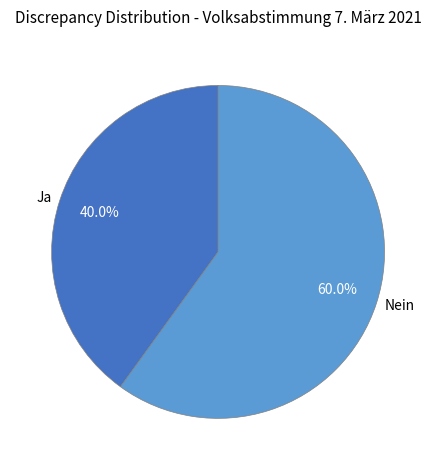

The Ja slice represents 54% of the pie. True or false?

False